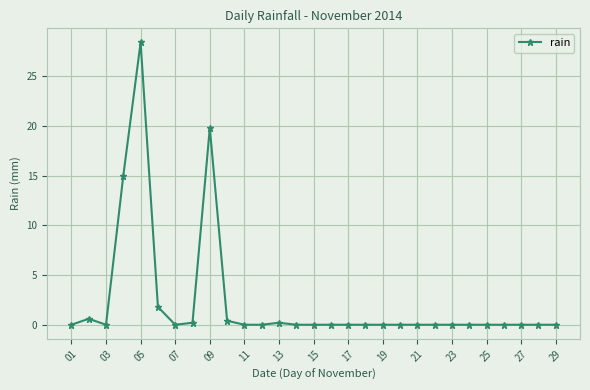

True or false: there are more than 2 points higher than both neighbors.

True